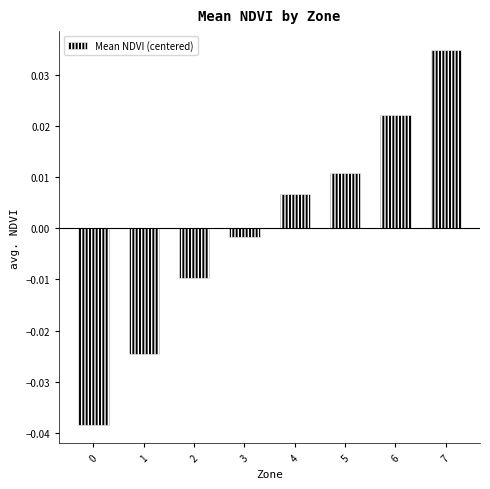

At which category does the chart reach its peak across all series?

7